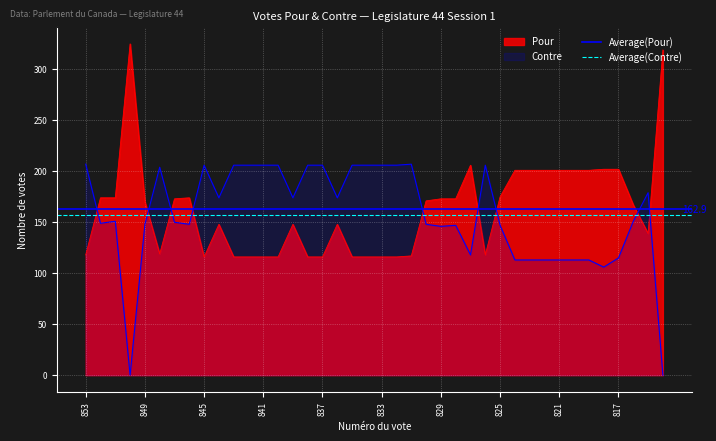

Where is Average(Contre) nearest to the value 157?

853